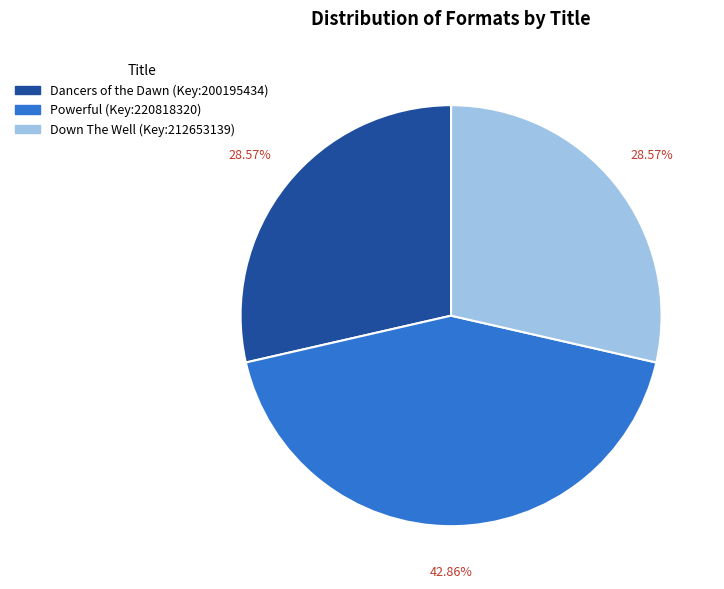

Count the number of slices in the pie.

3